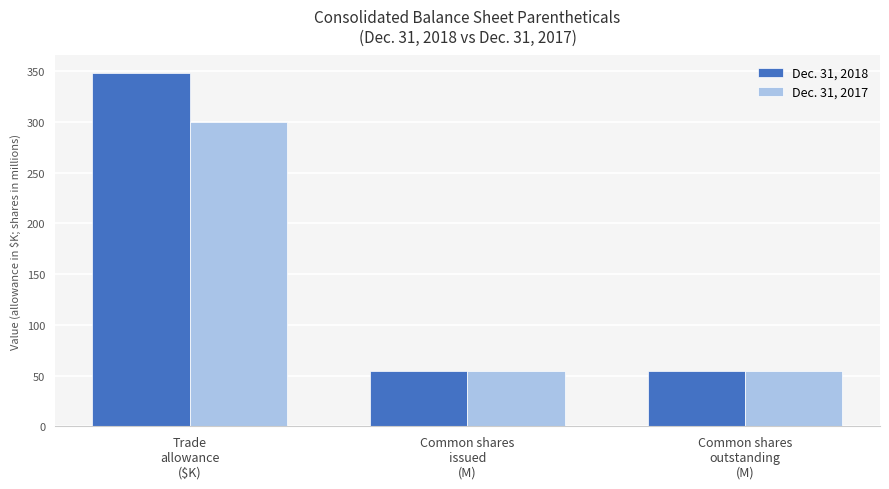

List the series in order of their peak value, highest first.

Dec. 31, 2018, Dec. 31, 2017